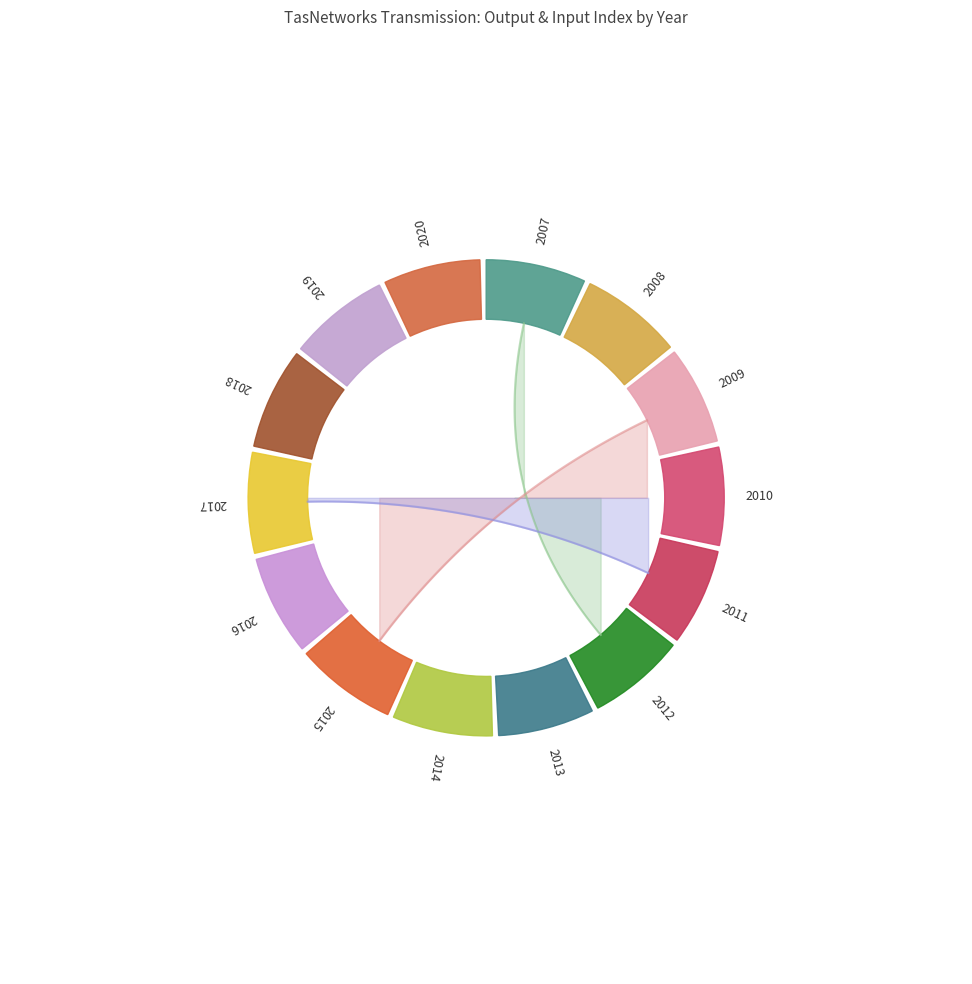

Is there any slice that represents more than half of the pie?

Yes